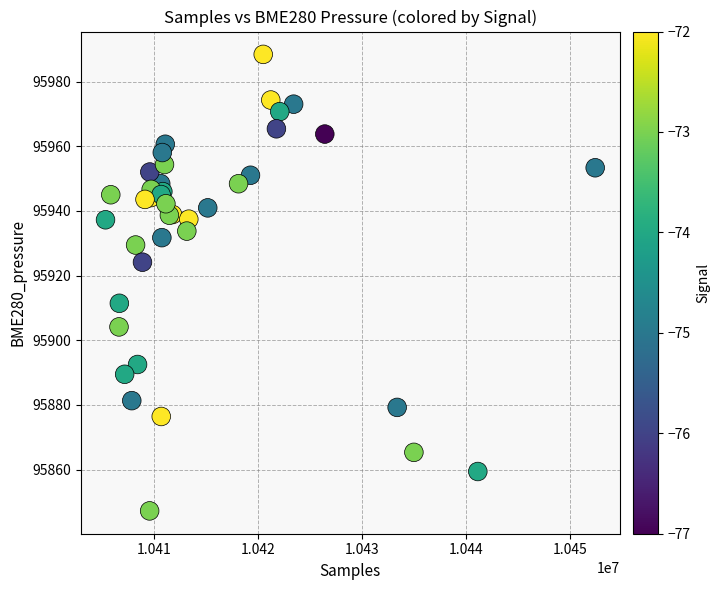

What Y value in the scatter plot is closest to 95917?

95911.4